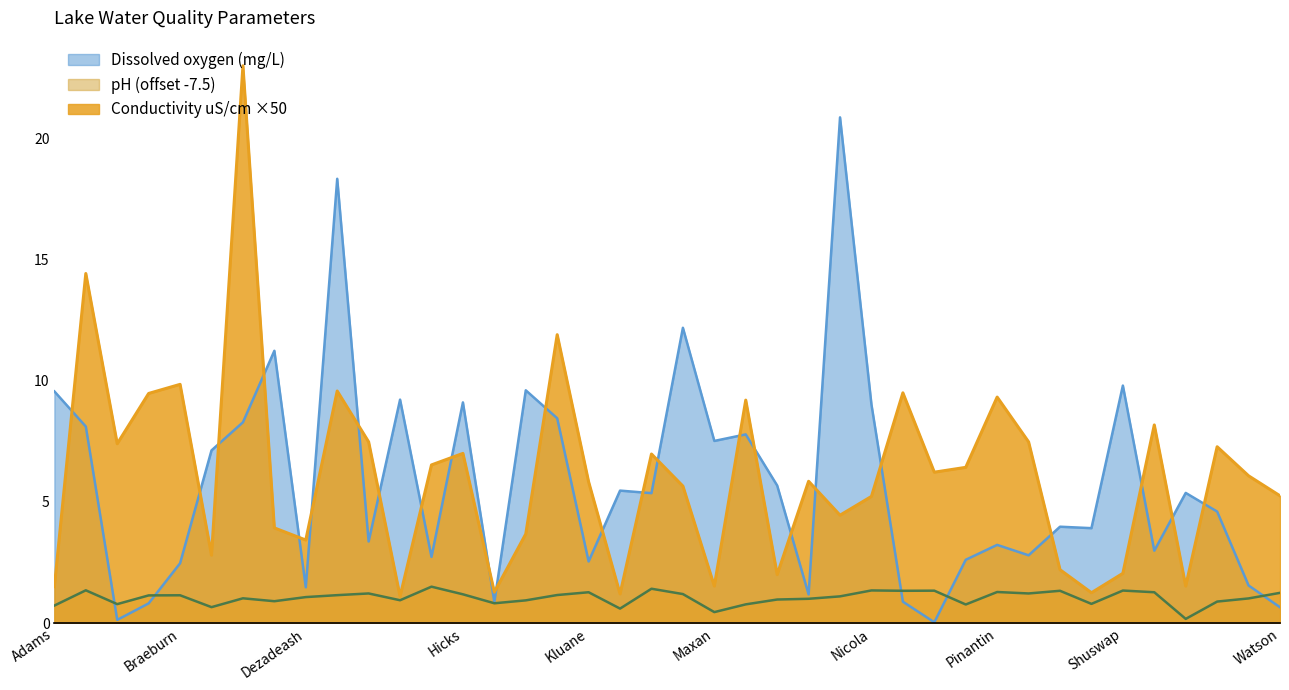

True or false: Dissolved oxygen (mg/L) and Conductivity uS/cm cross at least once.

True